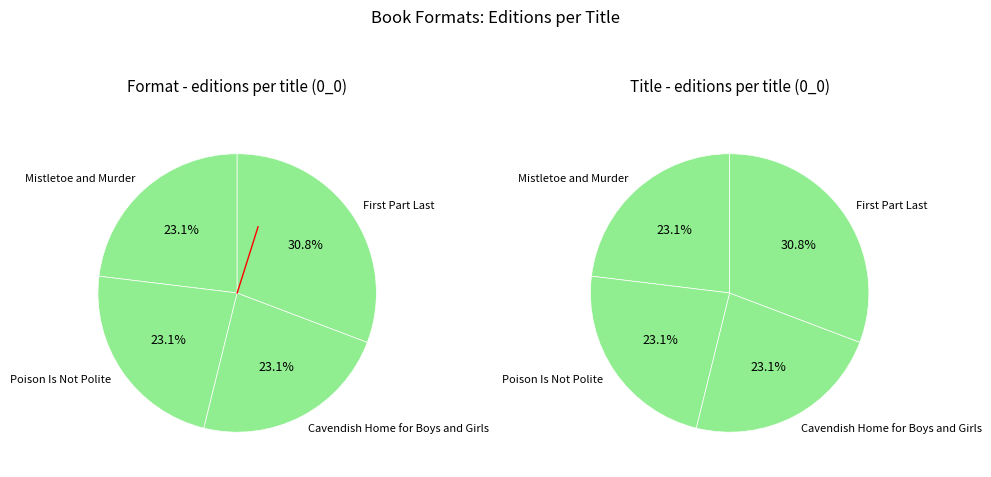

Is there any slice that represents more than half of the pie?

No